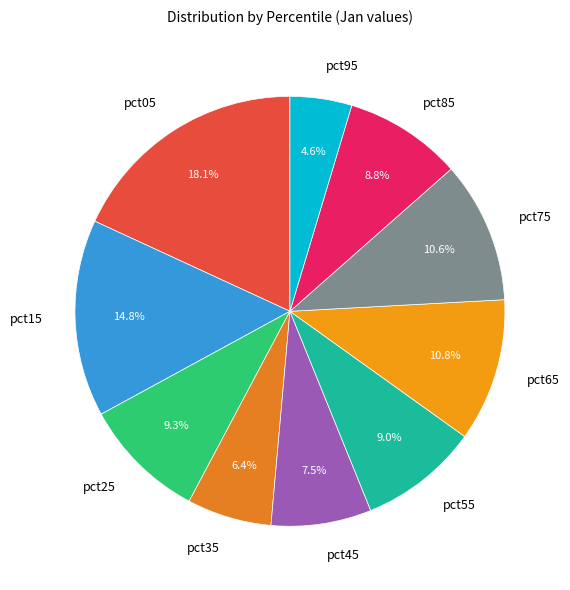

Between pct15 and pct85, which is larger?

pct15